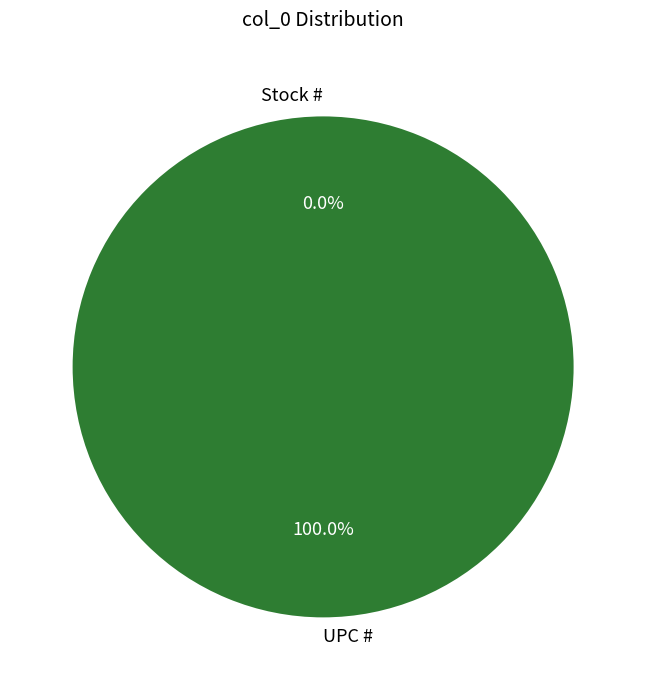

True or false: UPC # accounts for 100% of the total.

True